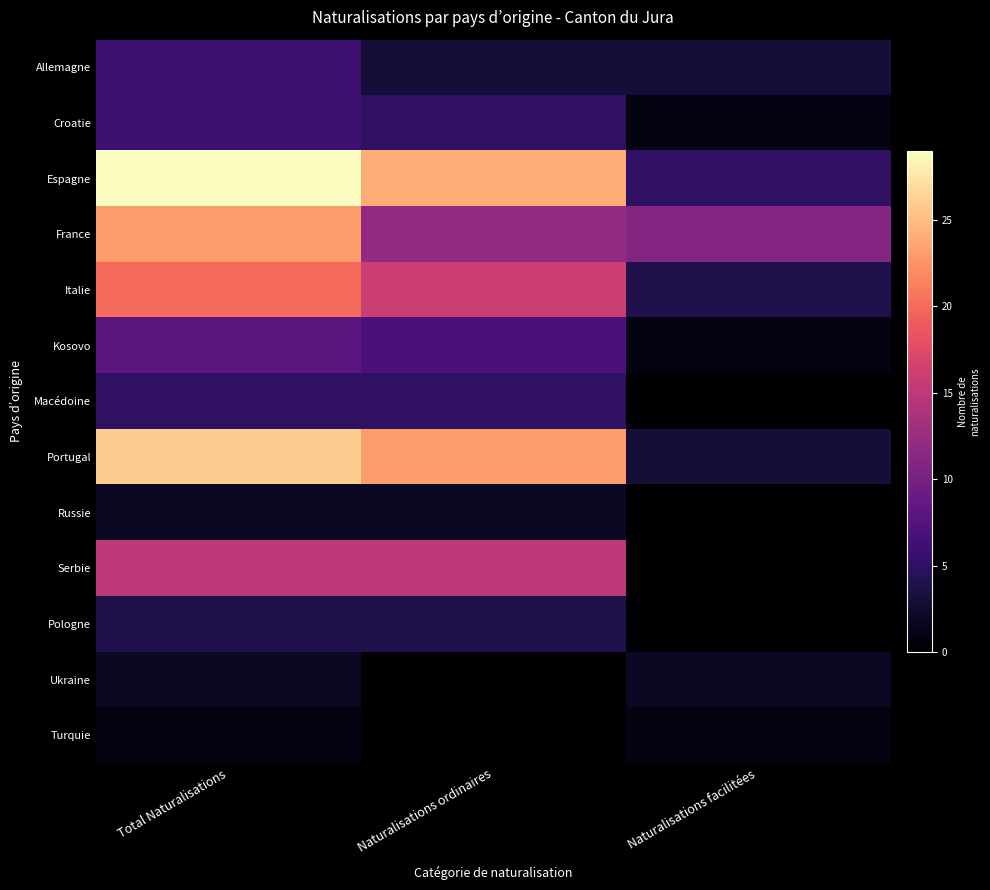

How many data points does each series have?

3